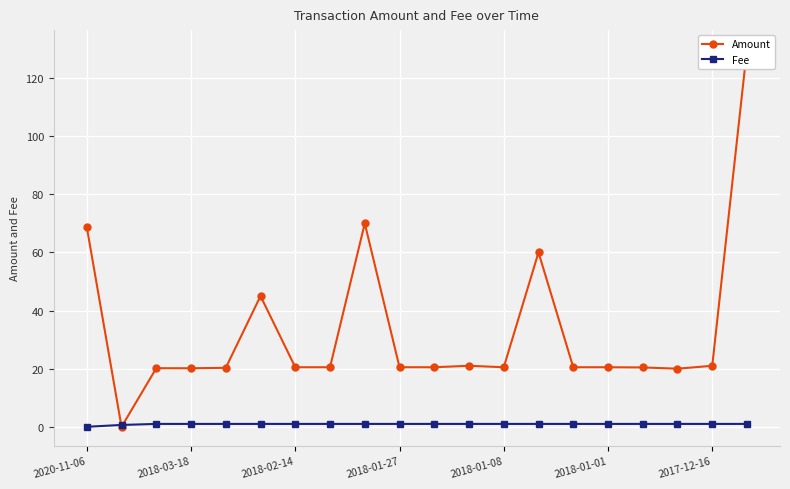

What is the sum of all Amount values?

660.3